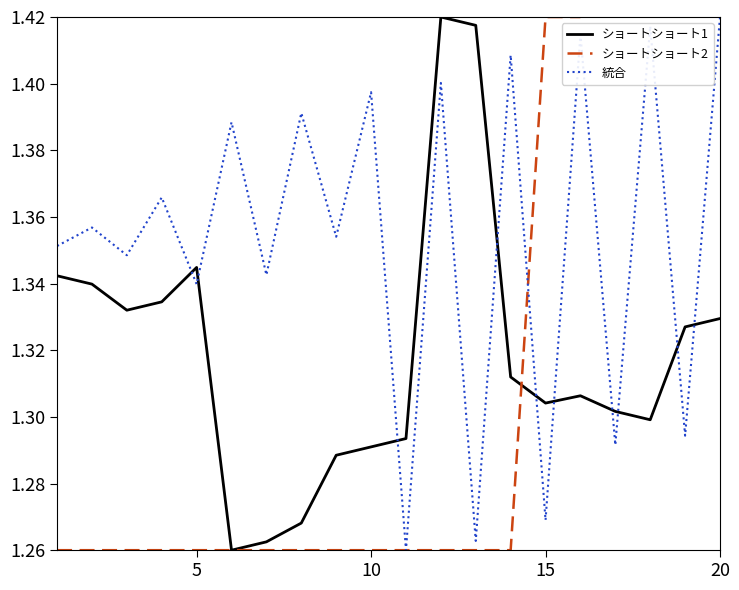

At which category is the sum across all series the highest?

12